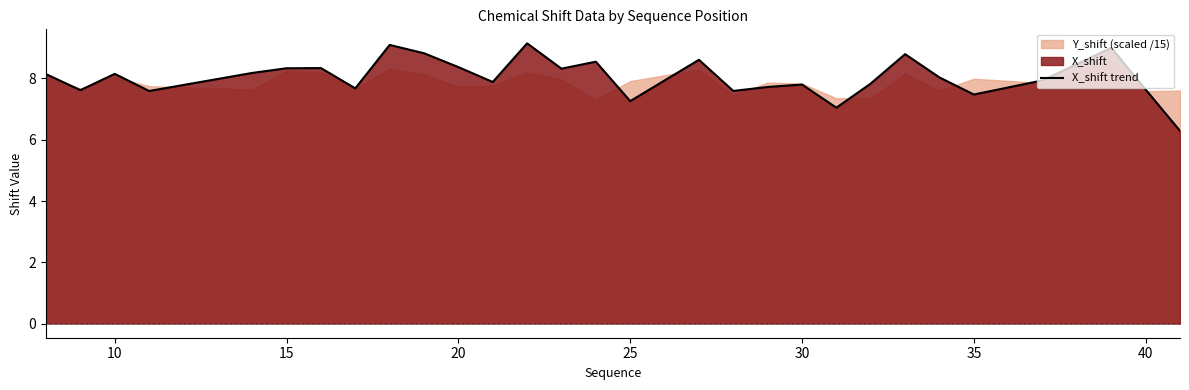

True or false: X_shift trend has a value of 13.1 at 20.

False